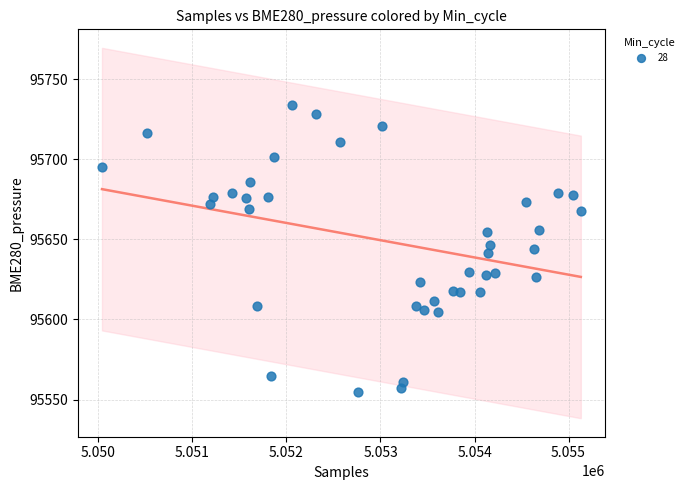

What is the range of X values (max minus min)?

5094.0